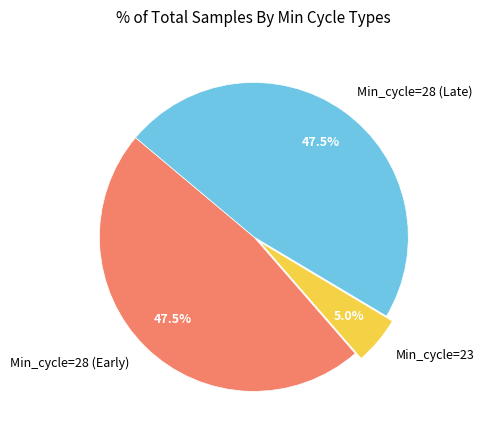

Does Min_cycle=28 (Late) account for over 50% of the chart?

No